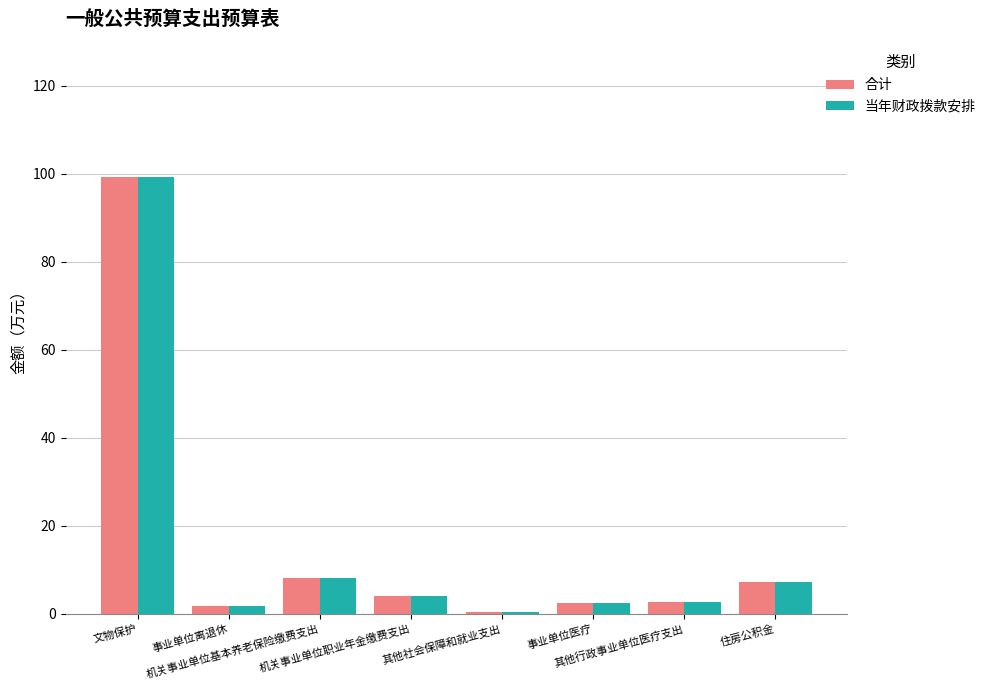

How many data points in 当年财政拨款安排 are above 4?

4